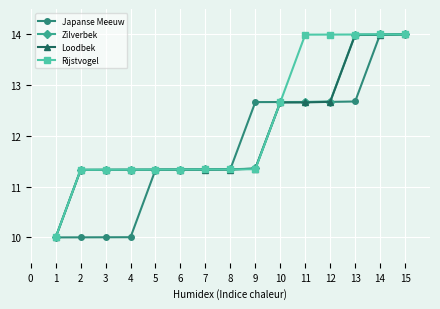

What is the total value across all series at 4?

44.0